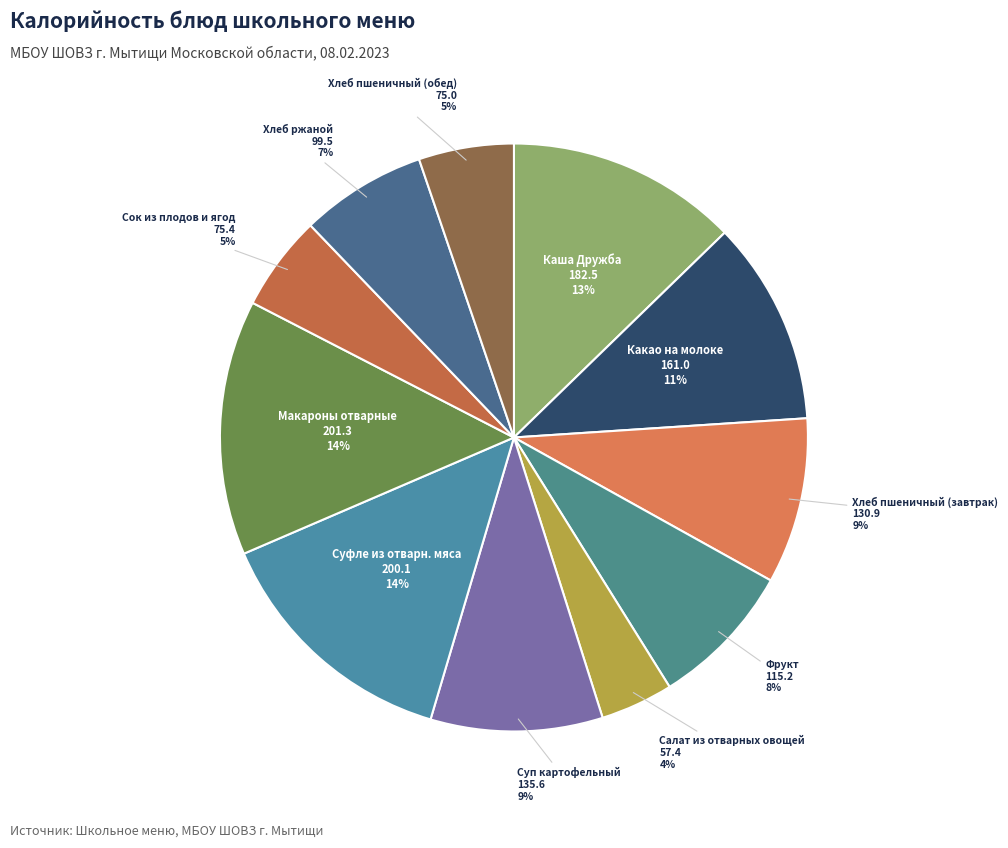

How many slices are in this pie chart?

11